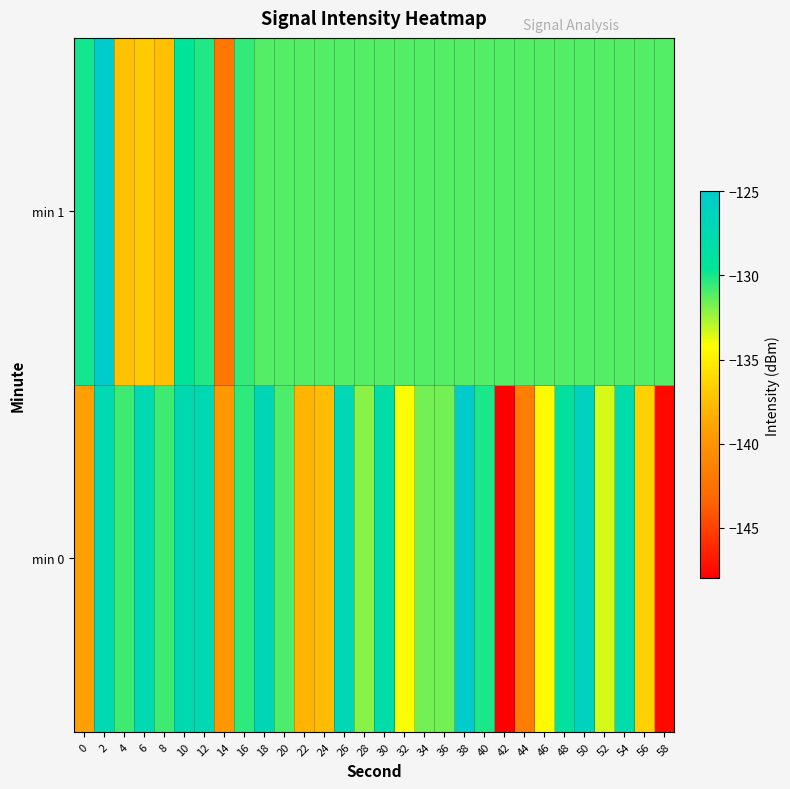

Reading left to right, what are all the values shown in this chart?

min 0: 0=-139.2	2=-127.4	4=-130.7	6=-127.4	8=-130.7	10=-127.5	12=-127.2	14=-139.8	16=-130.5	18=-126.9	20=-131.0	22=-138.0	24=-137.7	26=-127.0	28=-132.1	30=-128.1	32=-134.1	34=-131.7	36=-131.7	38=-125.0	40=-130.1	42=-148.0	44=-141.7	46=-134.4	48=-129.0	50=-126.1	52=-133.5	54=-128.0	56=-136.6	58=-147.6
min 1: 0=-130.0	2=-124.8	4=-137.3	6=-136.9	8=-137.4	10=-129.5	12=-130.2	14=-142.2	16=-130.6	18=-131.1	20=-131.1	22=-131.1	24=-131.1	26=-131.1	28=-131.1	30=-131.1	32=-131.1	34=-131.1	36=-131.1	38=-131.1	40=-131.1	42=-131.1	44=-131.1	46=-131.1	48=-131.1	50=-131.1	52=-131.1	54=-131.1	56=-131.1	58=-131.1